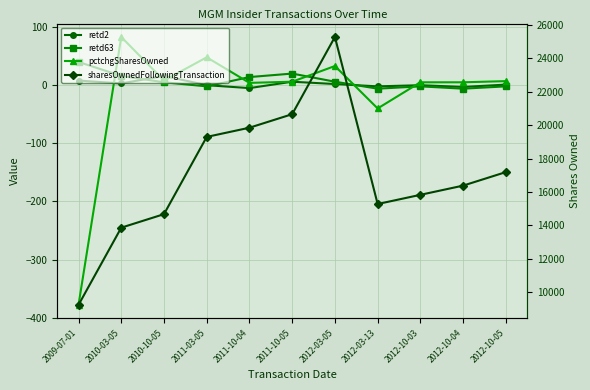

In pctchgSharesOwned, how many points are higher than both neighbors (excluding endpoints)?

3